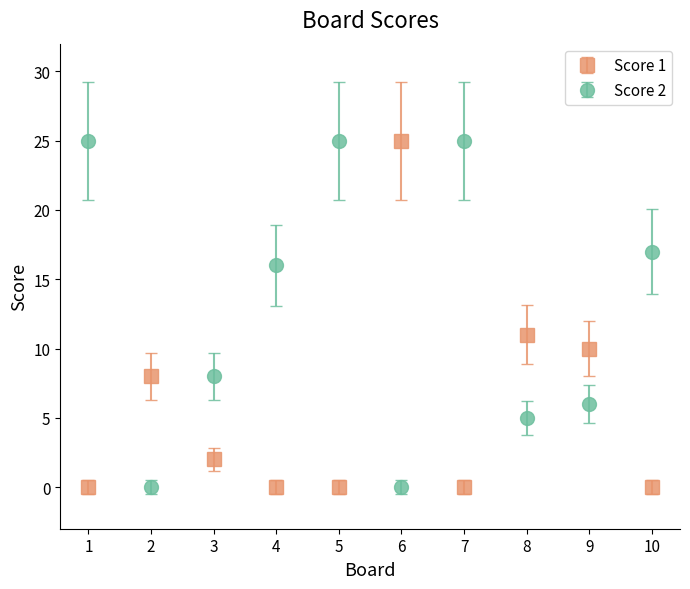

Which series changed the most between 5 and 10?

Score 2